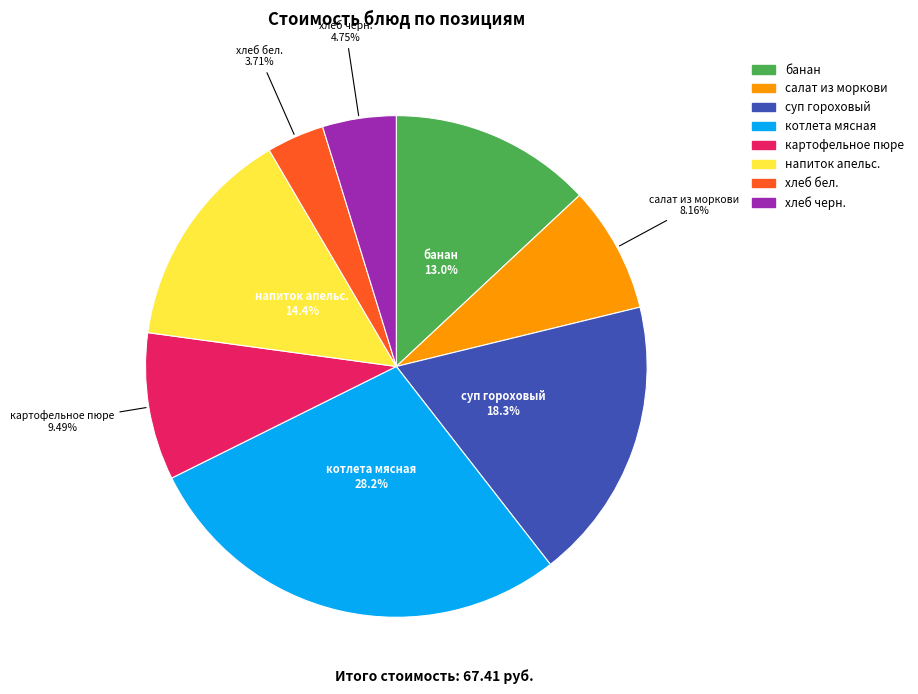

Is there any slice that represents more than half of the pie?

No